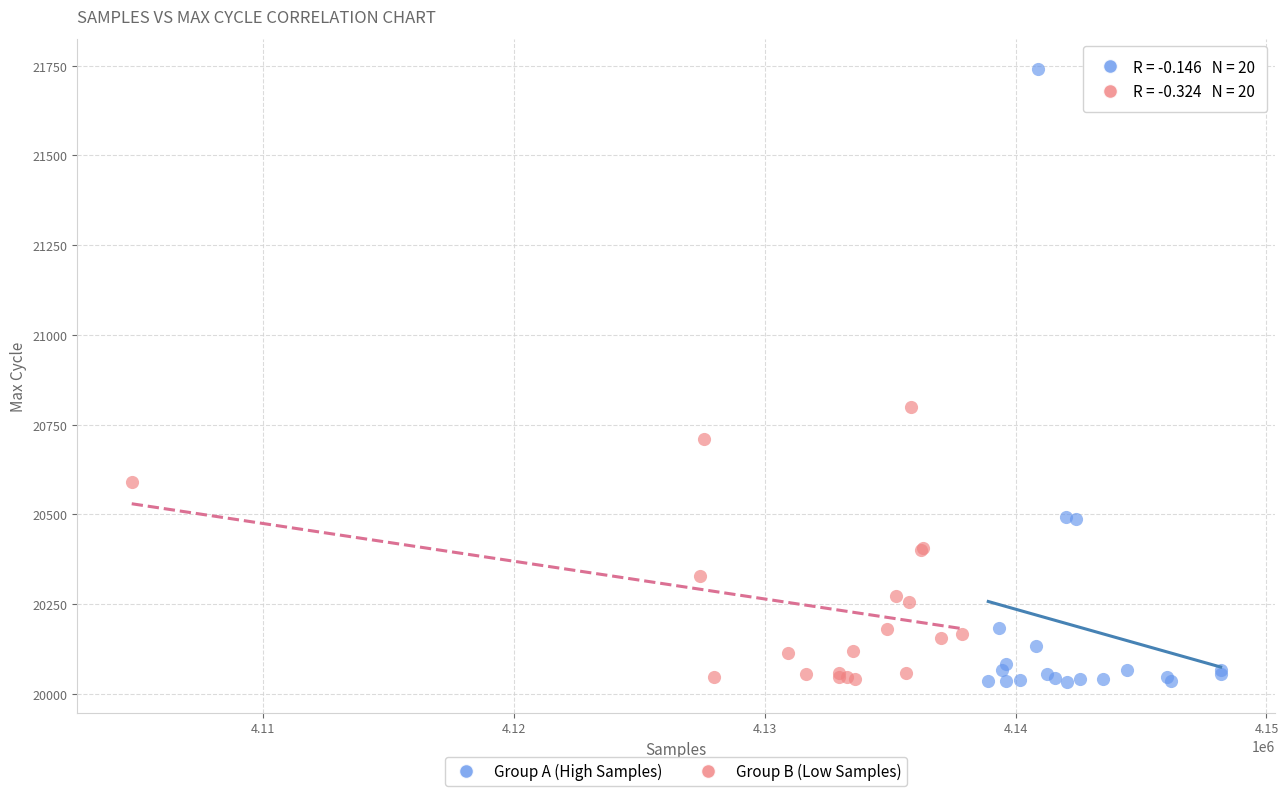

Which series has the widest spread of Y values?

Group A (High Samples)